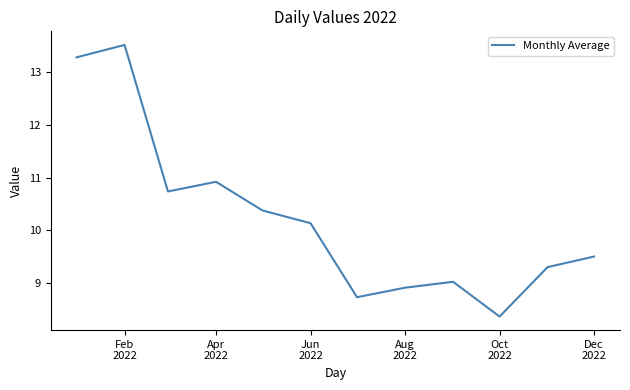

What is the smallest value displayed?

8.4